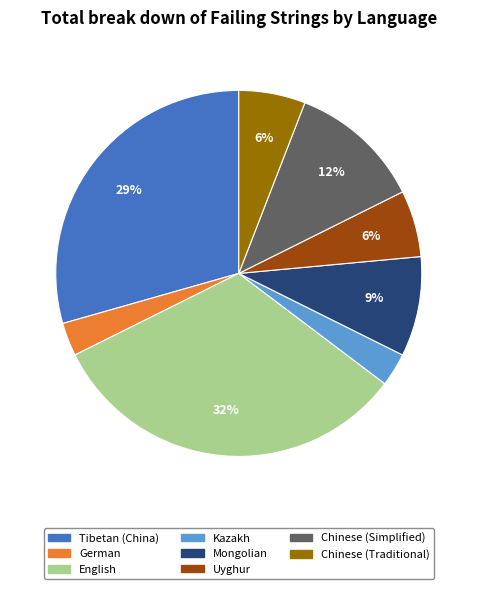

Is there any slice that represents more than half of the pie?

No